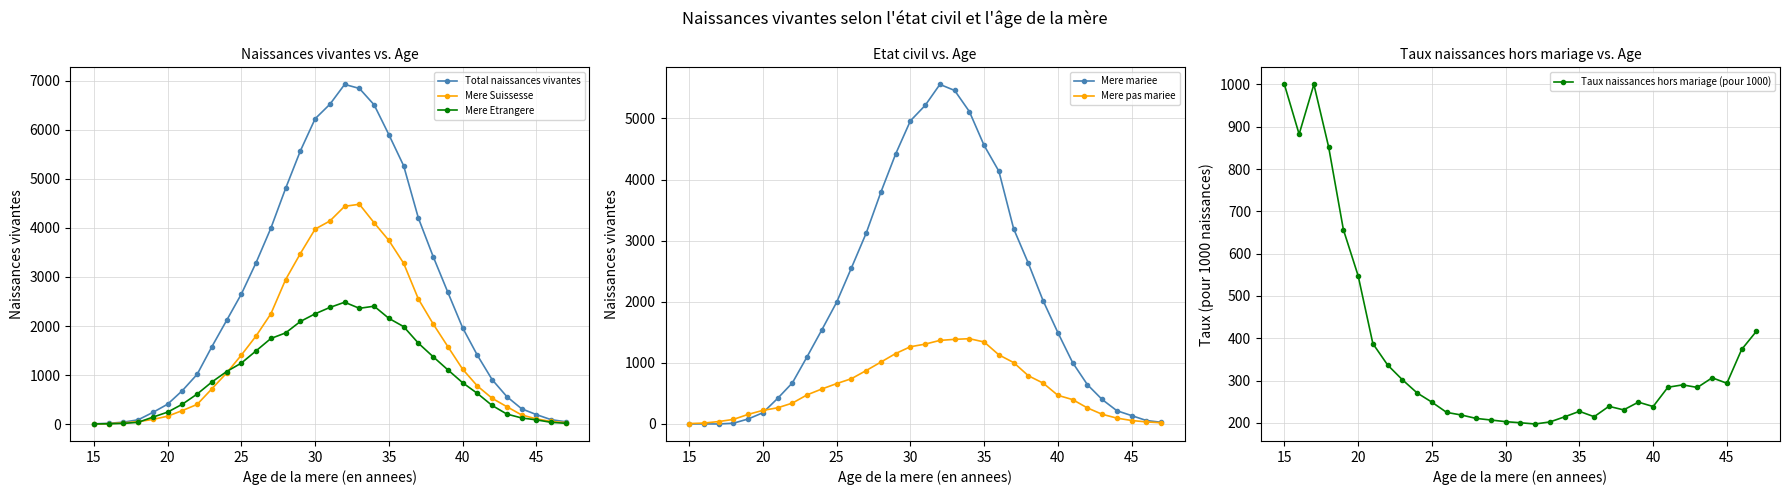

The Mere Suissesse series shows 66.8 at 25. True or false?

False